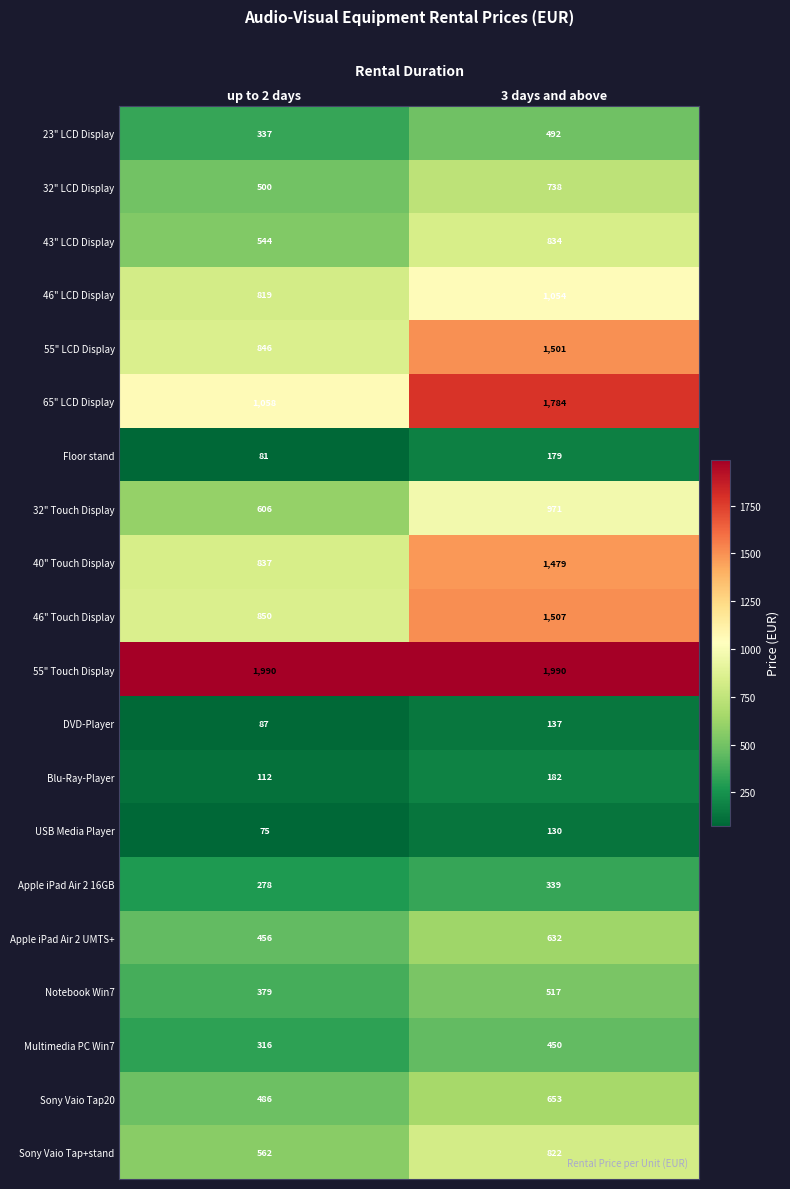

The value of 65" LCD Display at up to 2 days is 296. True or false?

False